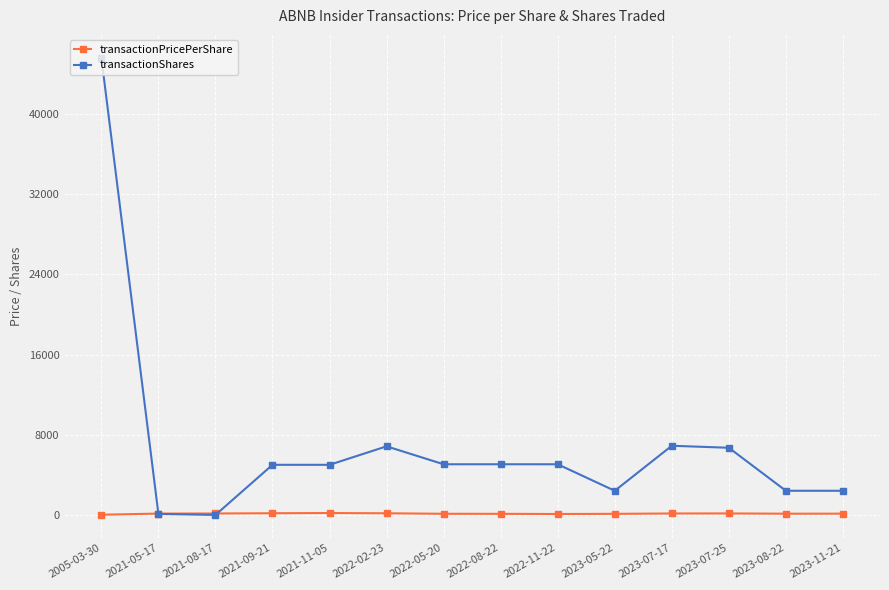

What is the maximum value shown in the chart?

45600.0